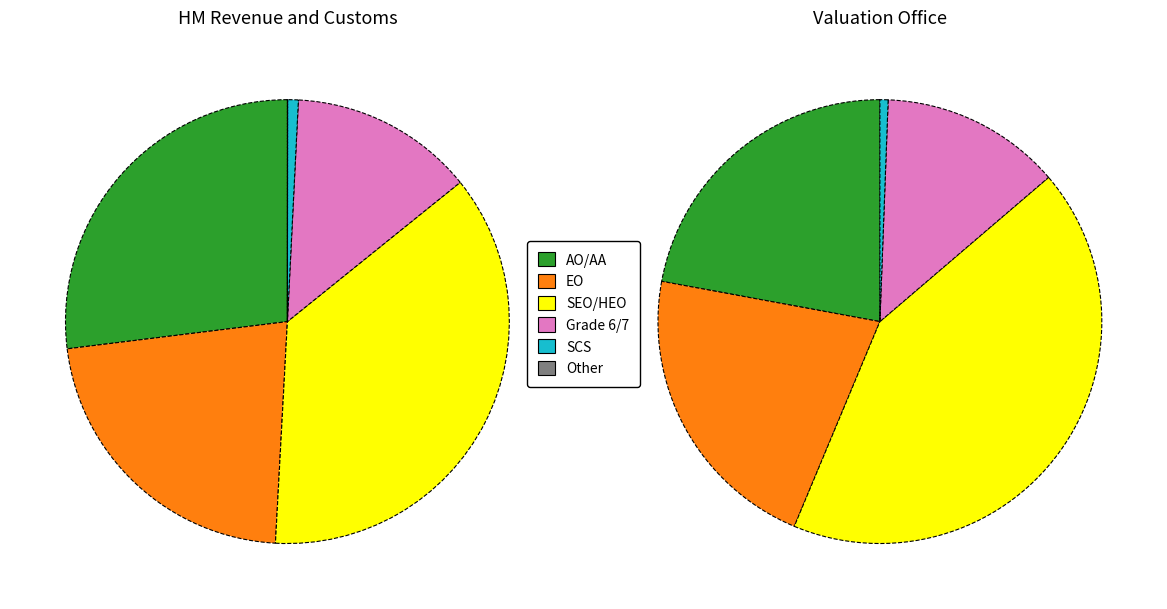

What percentage do HM Revenue and Customs and Valuation Office together represent?

100.0%